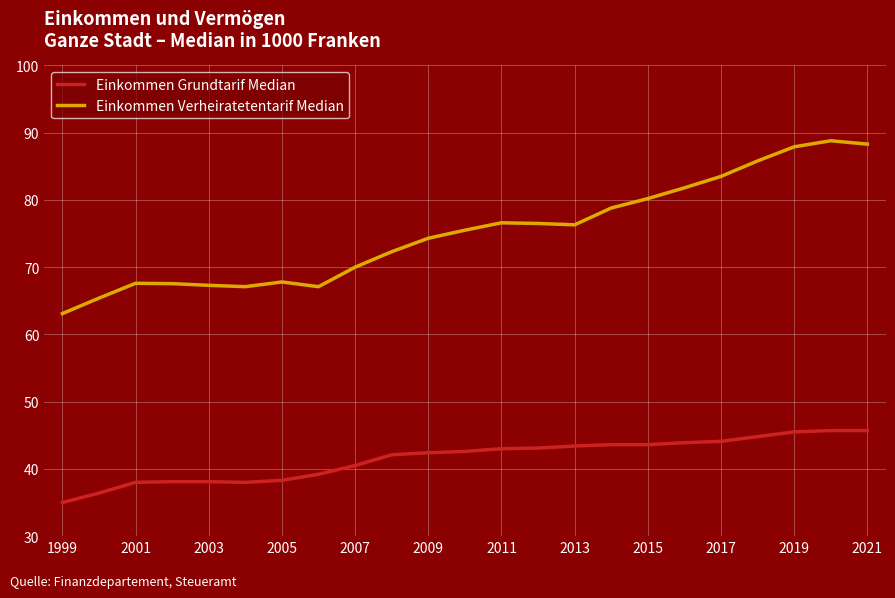

Which series has the largest range (max minus min)?

Einkommen Verheiratetentarif Median